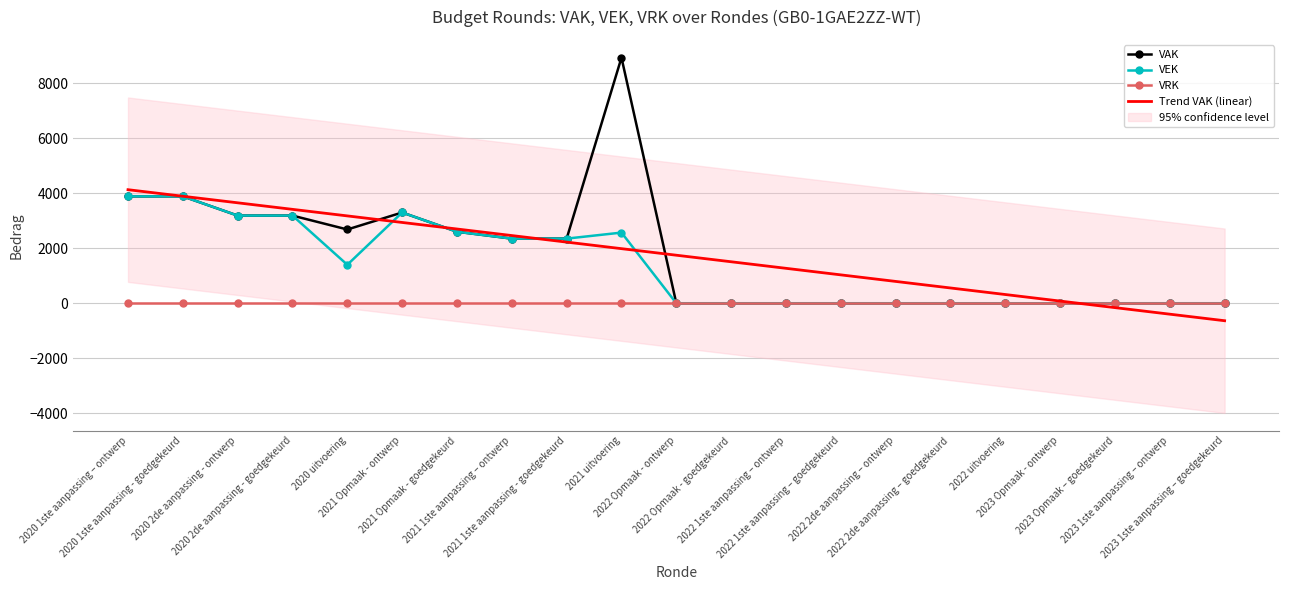

Which series has the largest range (max minus min)?

VAK